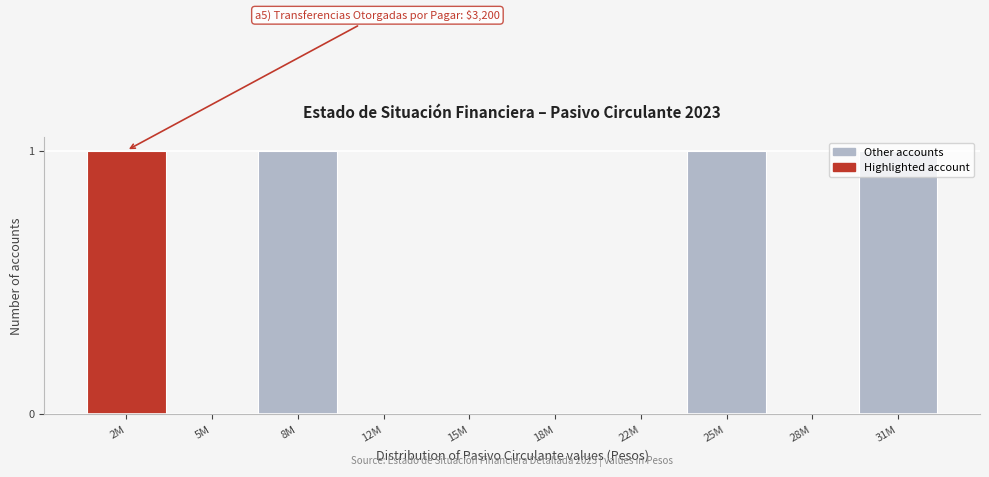

True or false: the data shows -1 at 22M.

False